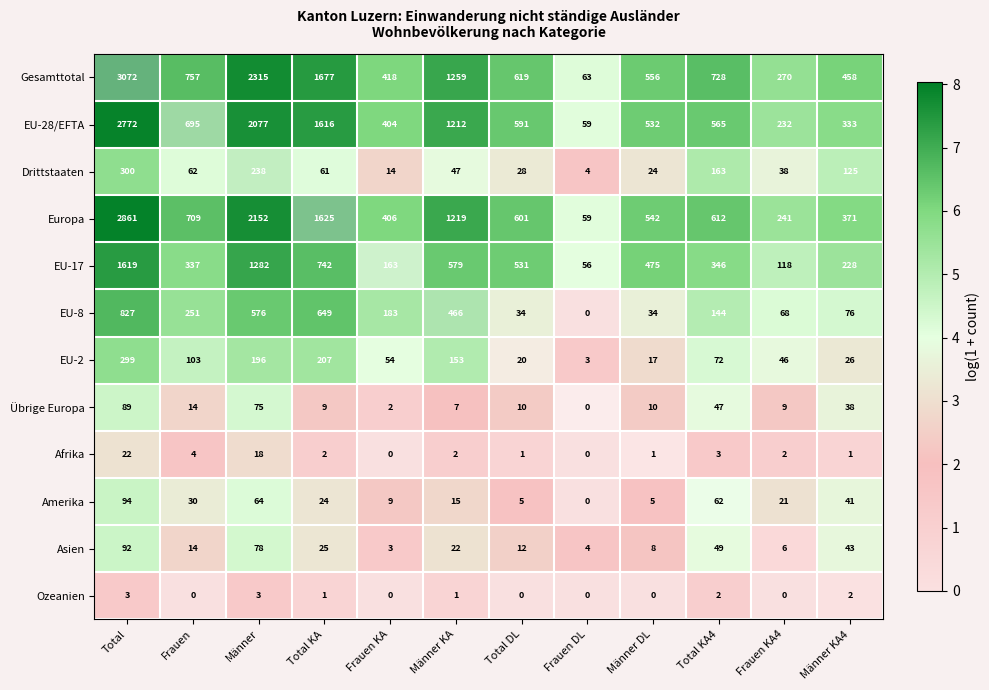

What is the sum of all EU-8 values?

3308